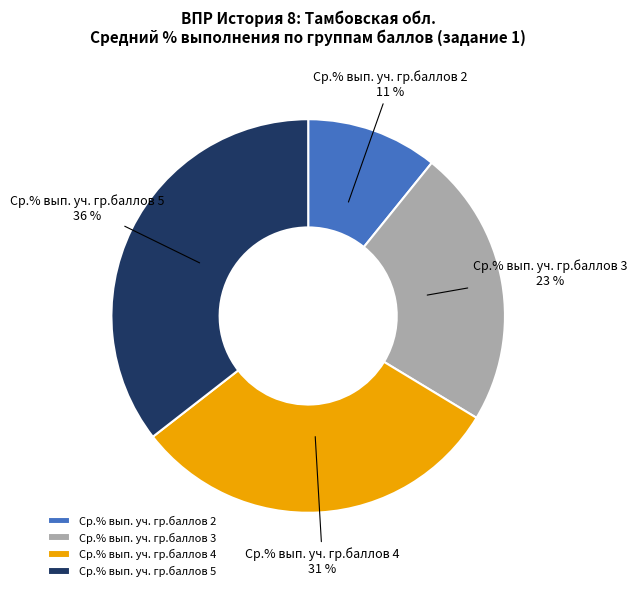

To the nearest percent, what is the average slice percentage?

25%